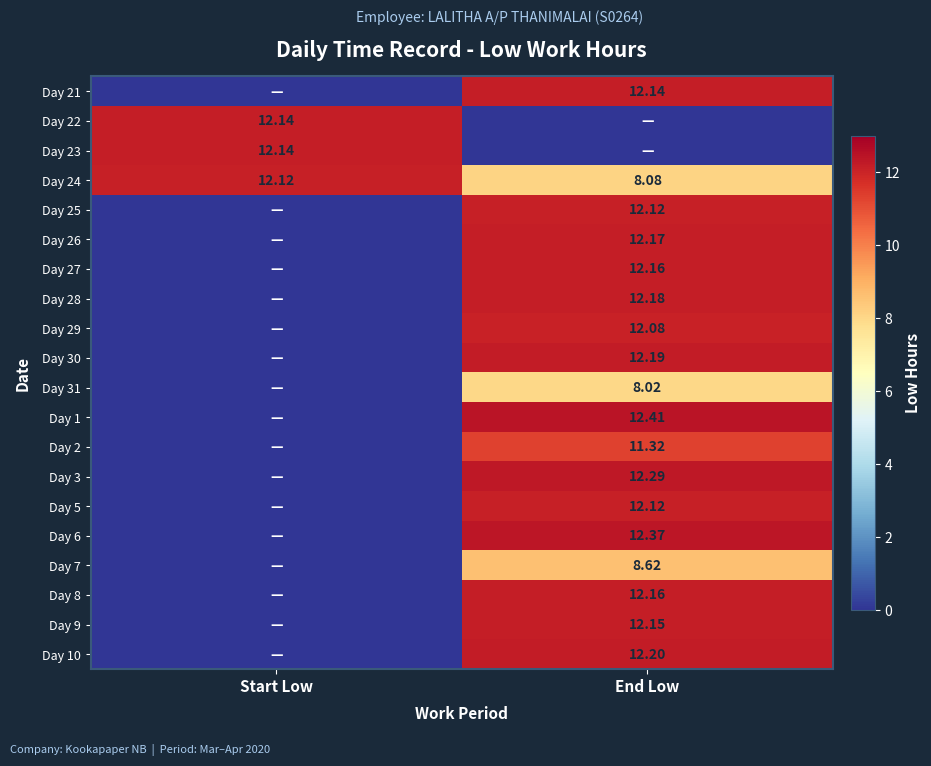

Is the value of Day 10 at End Low greater than the value of Day 8 at End Low?

Yes